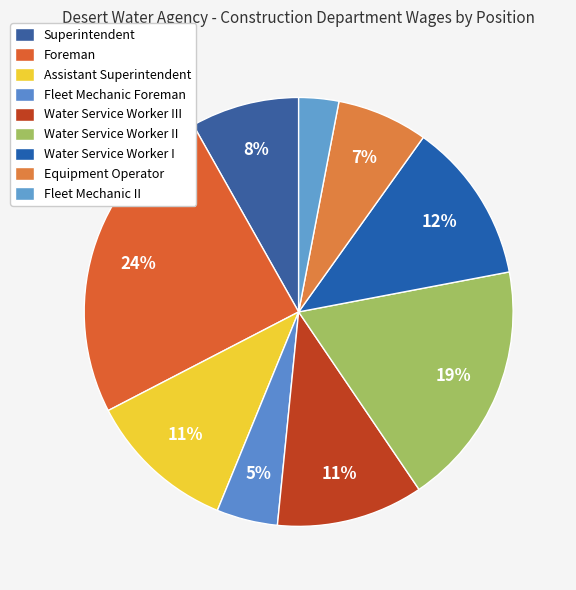

How many segments does this pie chart have?

9